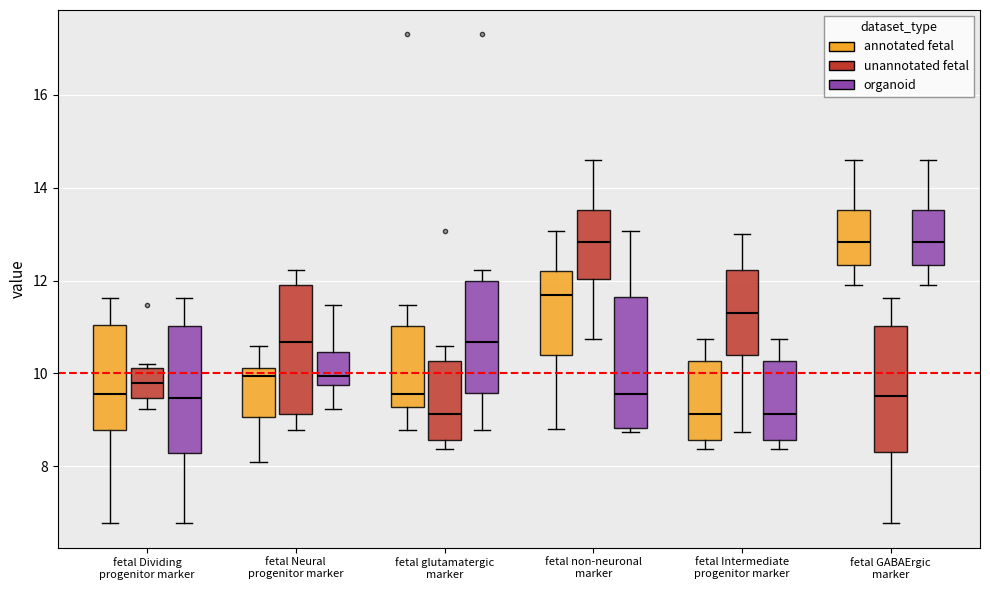

Where is the lower edge of the box for fetal GABAErgic marker (organoid) on the y-axis? The values are not printed on the chart, so give them approximately, as read against the axis.

12.4